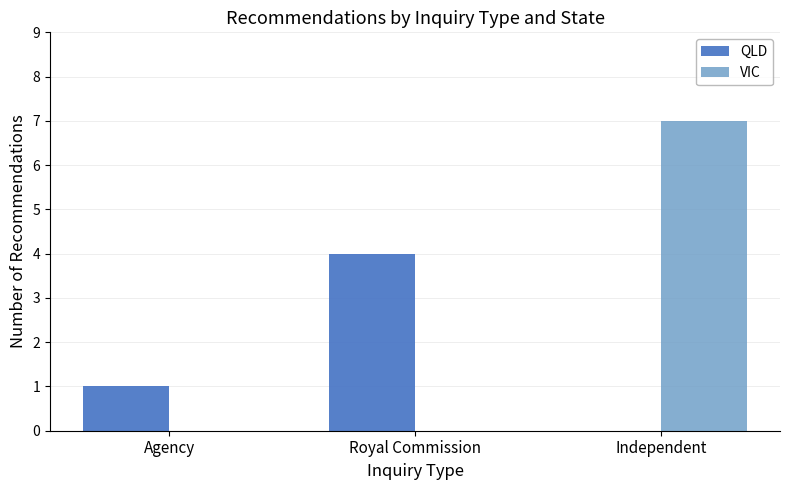

How many series are shown in this chart?

2